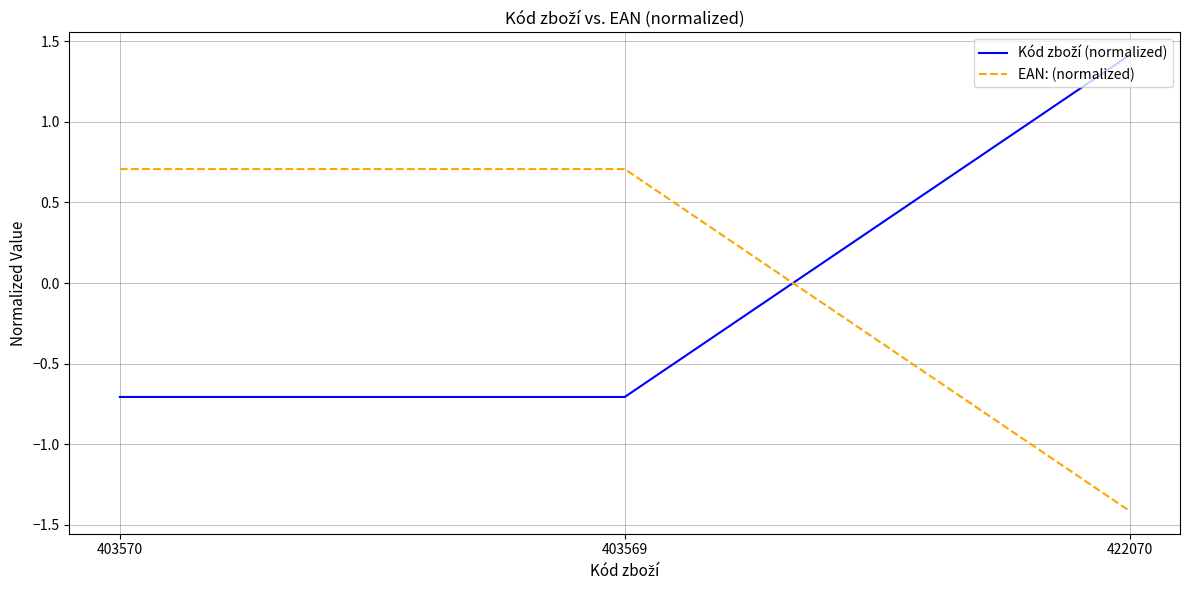

The value of EAN: (normalized) at 403570 is 0.4. True or false?

False